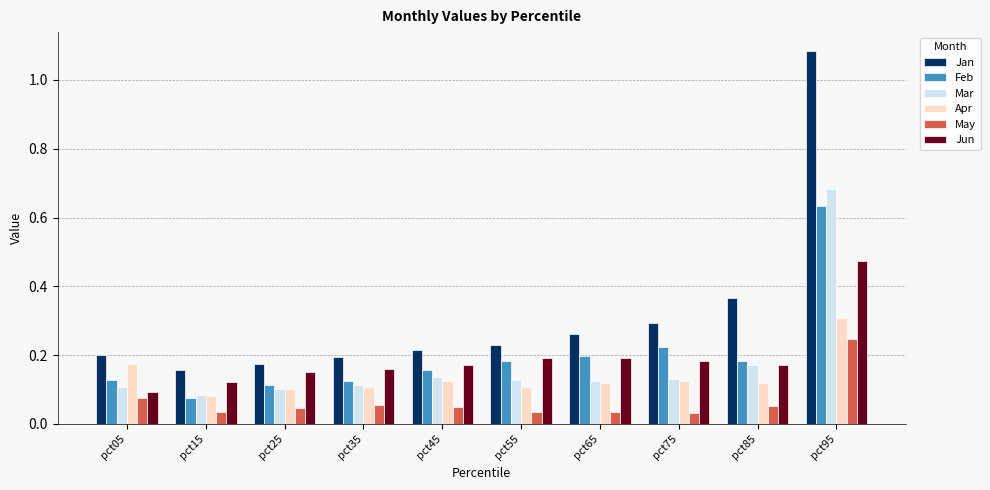

The value of Feb at pct25 is 0.2. True or false?

False